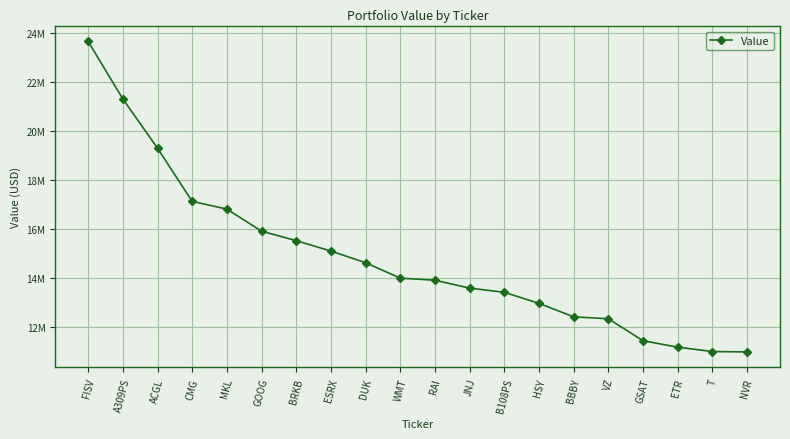

Rank the categories by value from lowest to highest.

NVR, T, ETR, GSAT, VZ, BBBY, HSY, B108PS, JNJ, RAI, WMT, DUK, ESRX, BRKB, GOOG, MKL, CMG, ACGL, A309PS, FISV